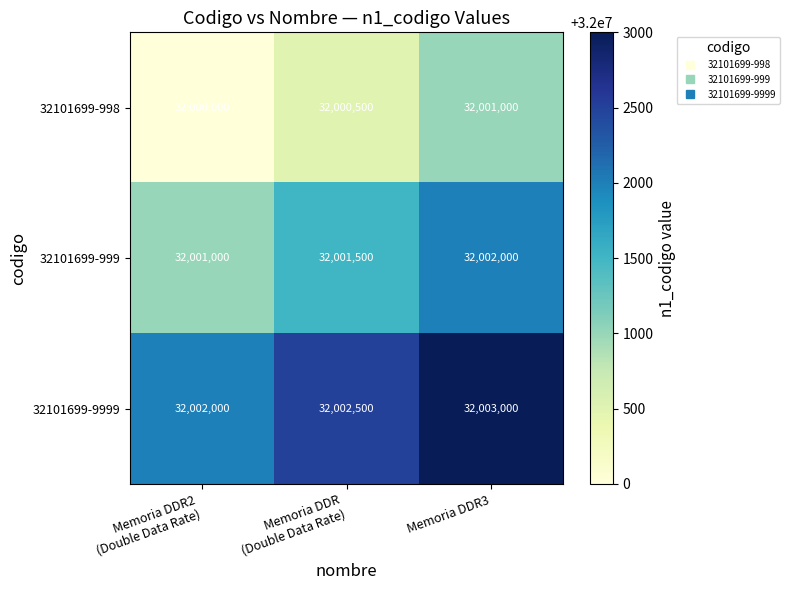

Count the number of categories in the chart.

3